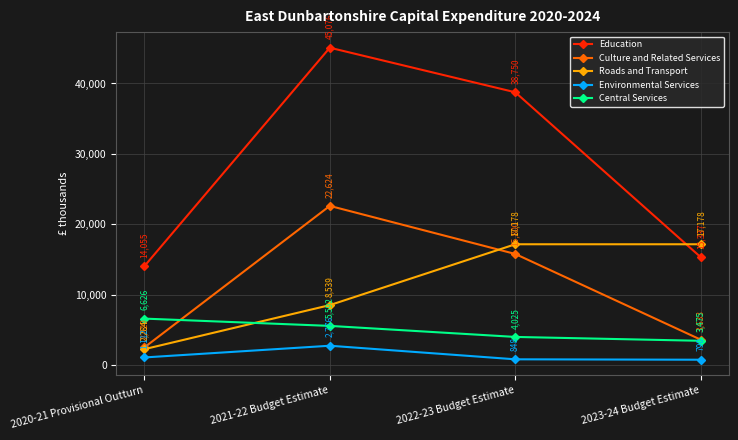

What is the sum of all Roads and Transport values?

45179